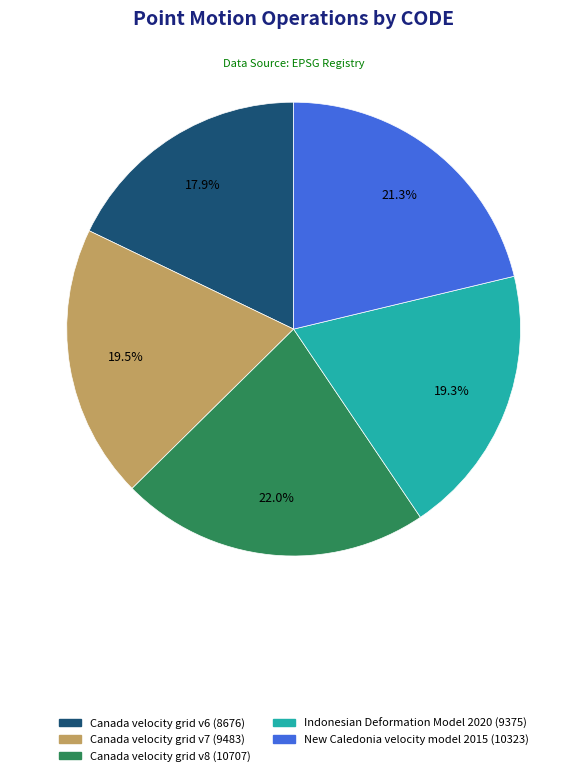

How many segments does this pie chart have?

5